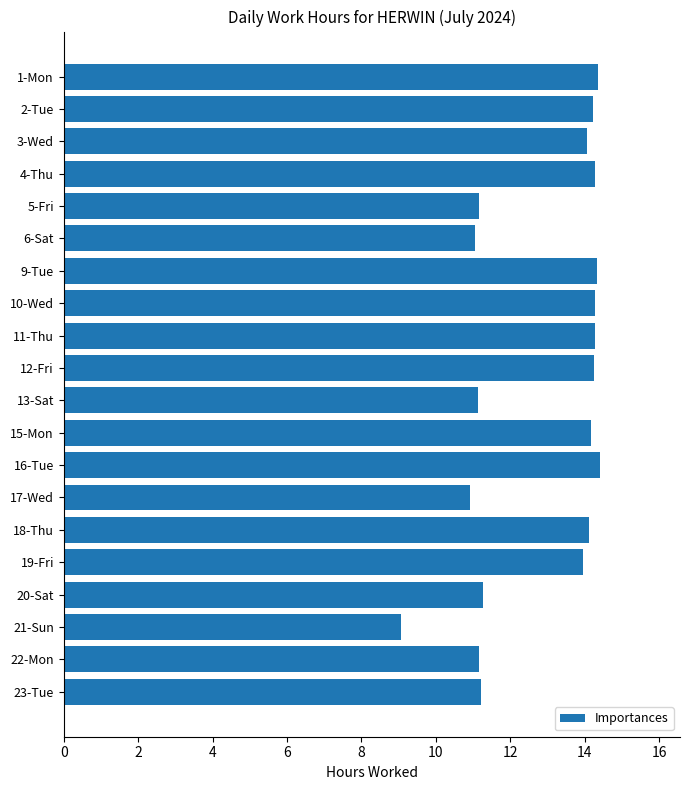

What is the sum of the values at 10-Wed and 17-Wed?

25.2